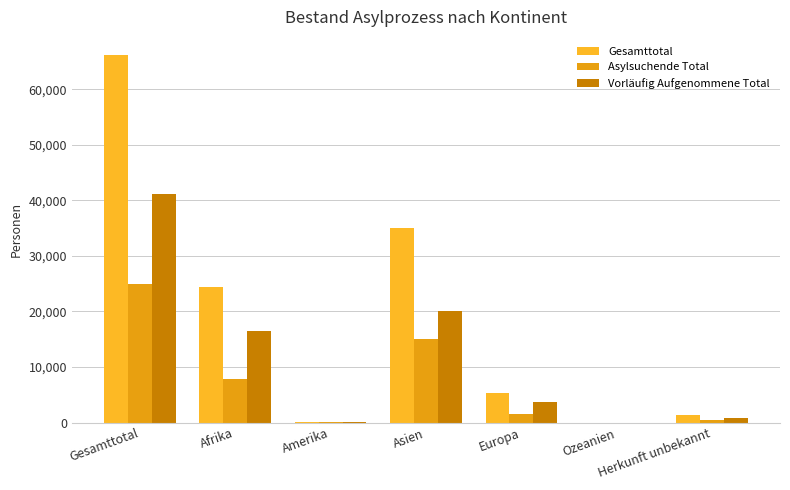

Are the bars grouped side by side (vs. stacked)?

Yes